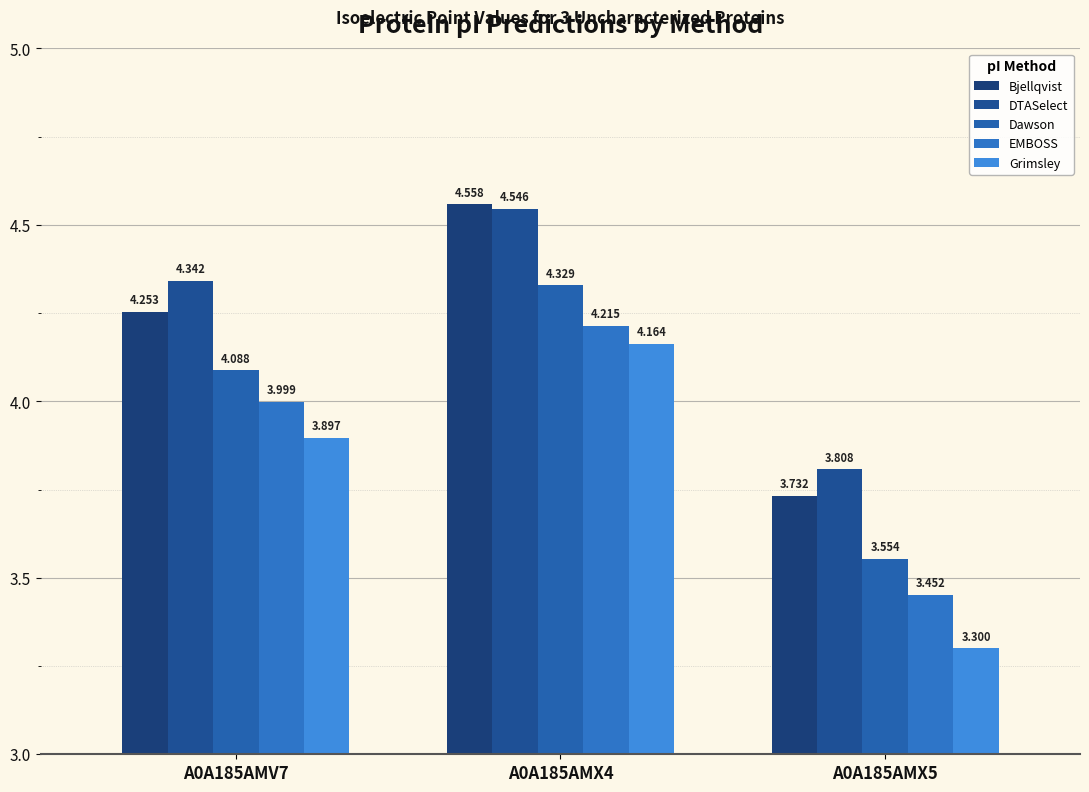

Reading left to right, extract all data points from this chart.

Bjellqvist: A0A185AMV7=4.3	A0A185AMX4=4.6	A0A185AMX5=3.7
DTASelect: A0A185AMV7=4.3	A0A185AMX4=4.5	A0A185AMX5=3.8
Dawson: A0A185AMV7=4.1	A0A185AMX4=4.3	A0A185AMX5=3.6
EMBOSS: A0A185AMV7=4.0	A0A185AMX4=4.2	A0A185AMX5=3.5
Grimsley: A0A185AMV7=3.9	A0A185AMX4=4.2	A0A185AMX5=3.3